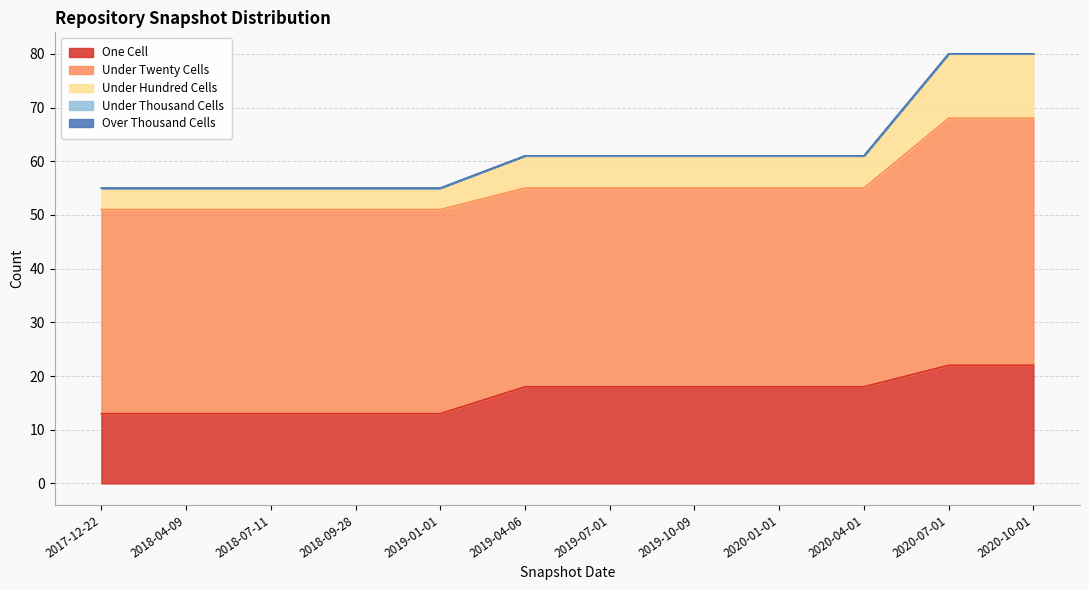

What is the label of the 7th point from the right?

2019-04-06